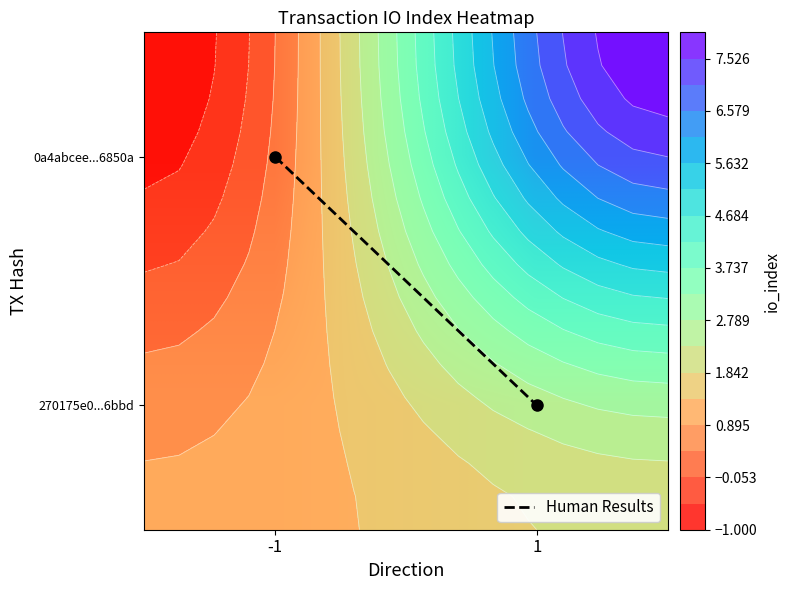

Read the Human Results value at 1.

1